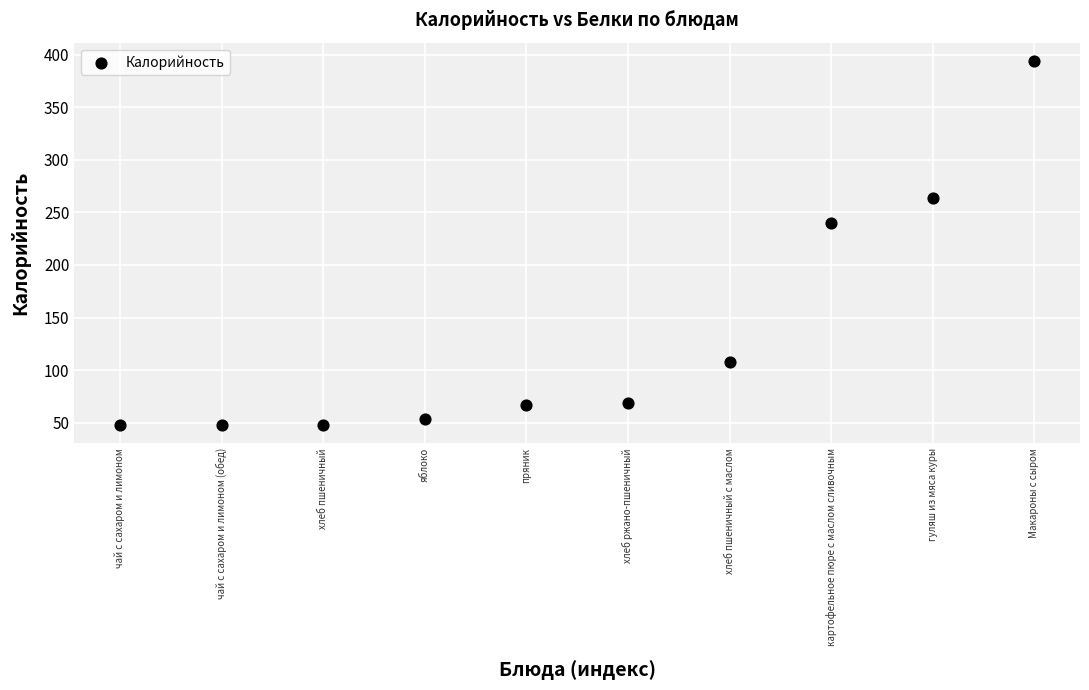

What is the average Y value?

133.9